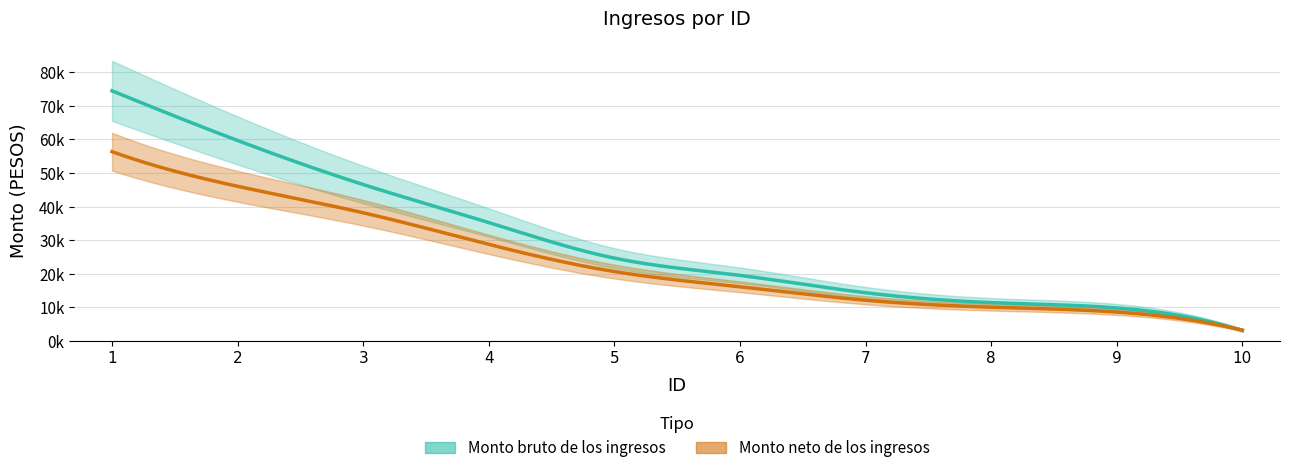

Where do Monto bruto de los ingresos and Monto neto de los ingresos first cross each other?

9 and 10